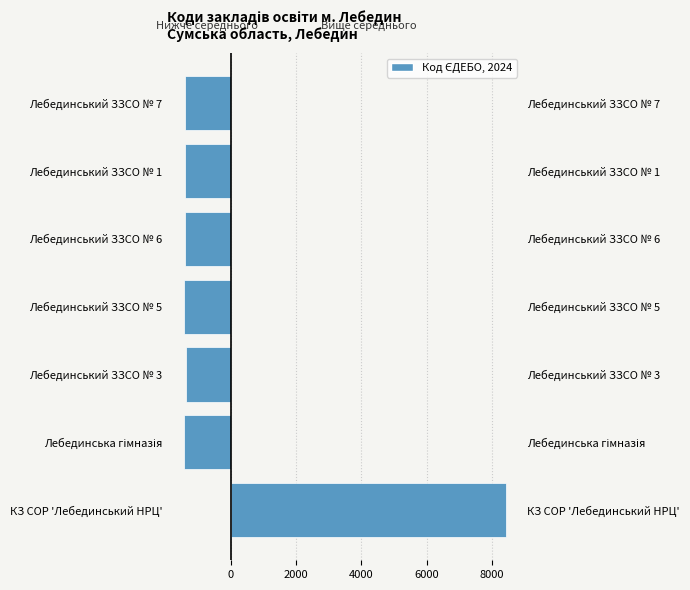

What is the average value of the Вище середнього (Код ЄДЕБО) series?

1205.0